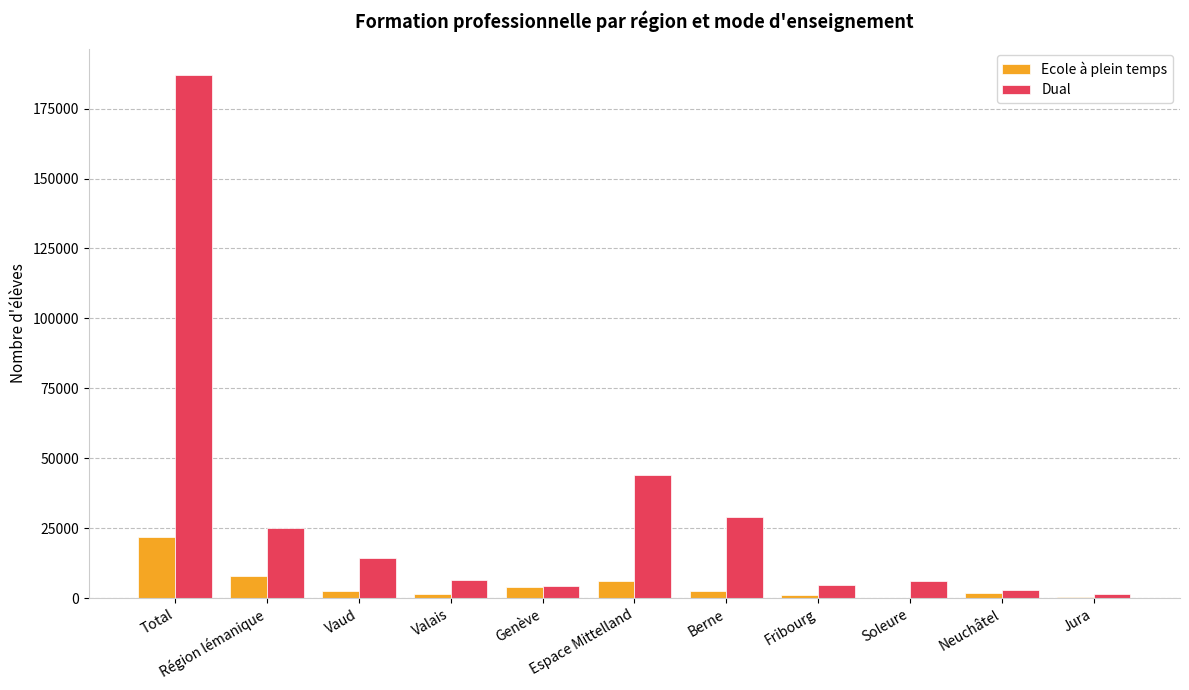

What is the approximate value of Ecole à plein temps at Espace Mittelland, to the nearest 100?

6000